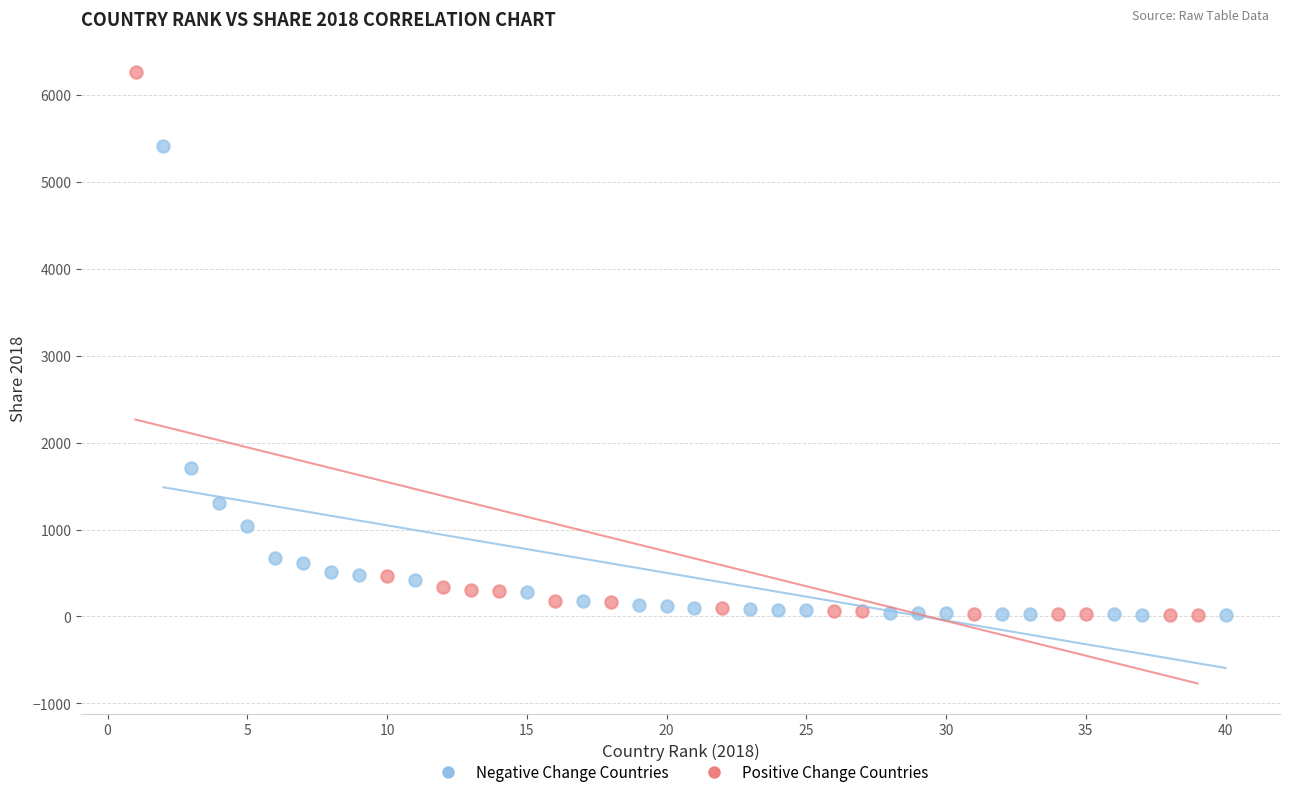

What are all the series names shown in the legend?

Negative Change Countries, Positive Change Countries